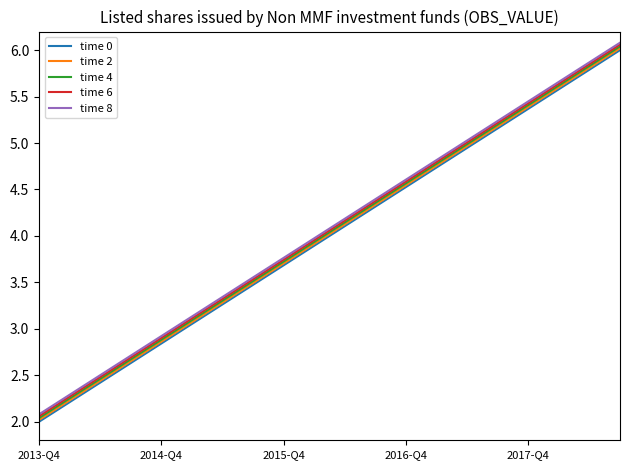

True or false: time 0 and time 6 intersect in this chart.

False